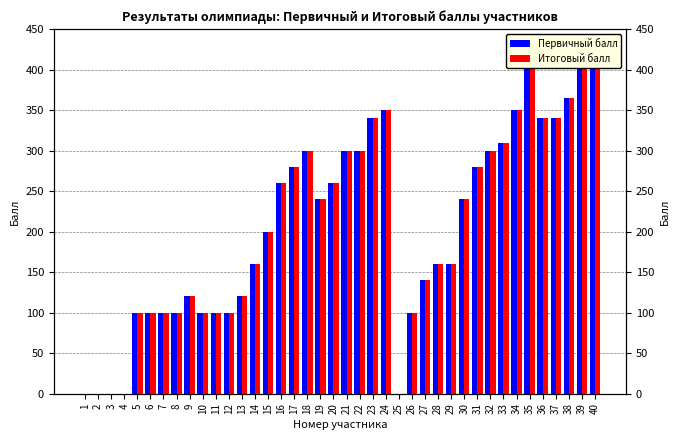

True or false: Итоговый балл has a value of 300 at 32.

True